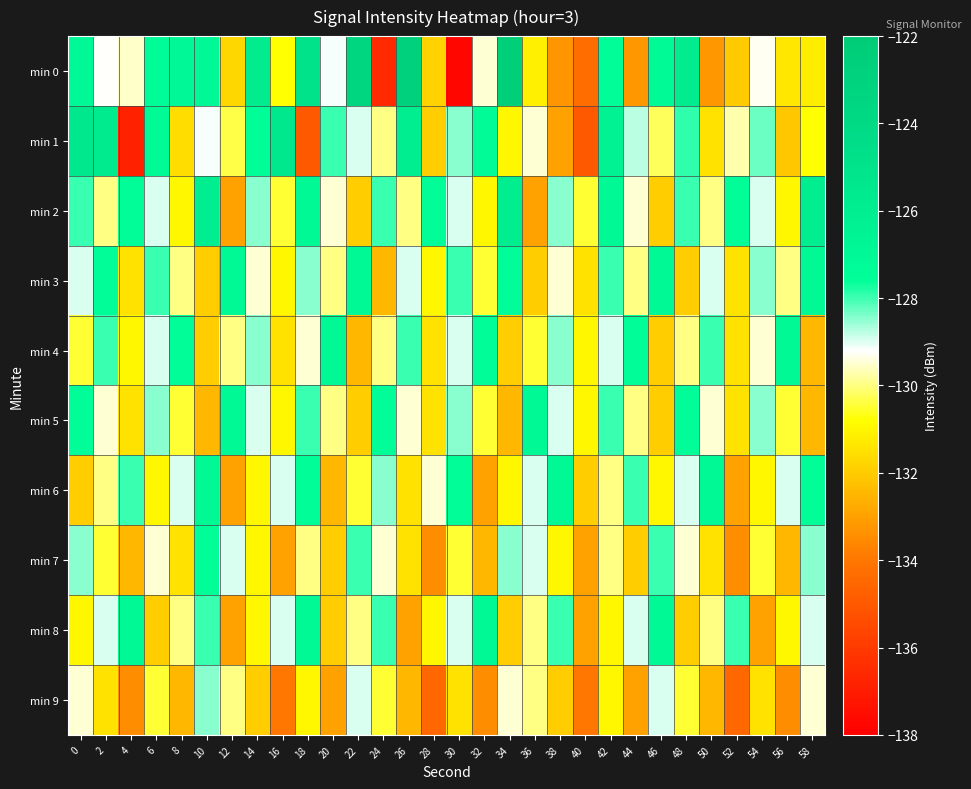

At 54, list the series in order from largest to smallest.

min 1, min 3, min 5, min 2, min 0, min 4, min 7, min 6, min 9, min 8